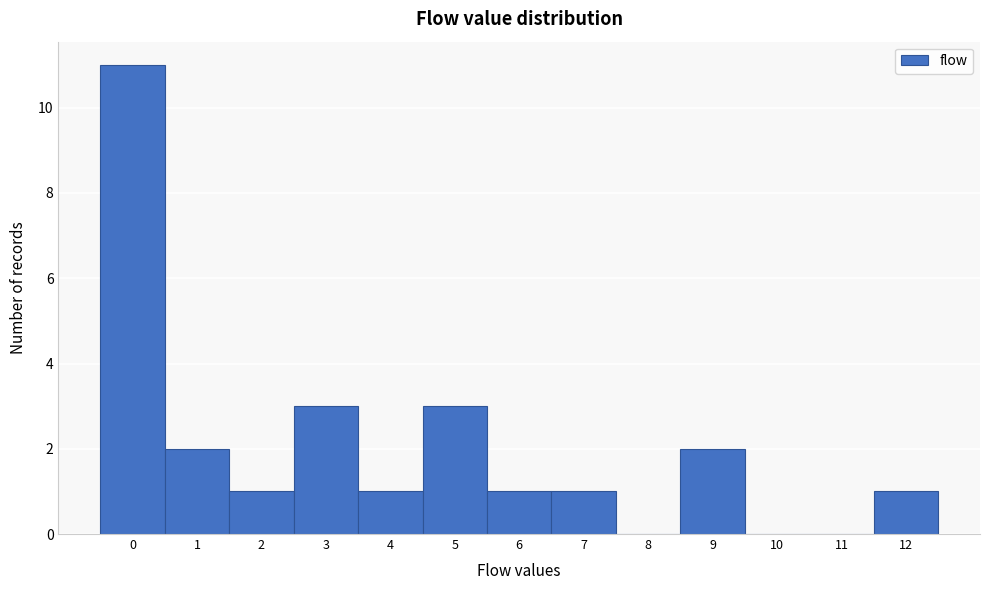

Reading left to right, extract all data points from this chart.

0=11	1=2	2=1	3=3	4=1	5=3	6=1	7=1	8=0	9=2	10=0	11=0	12=1